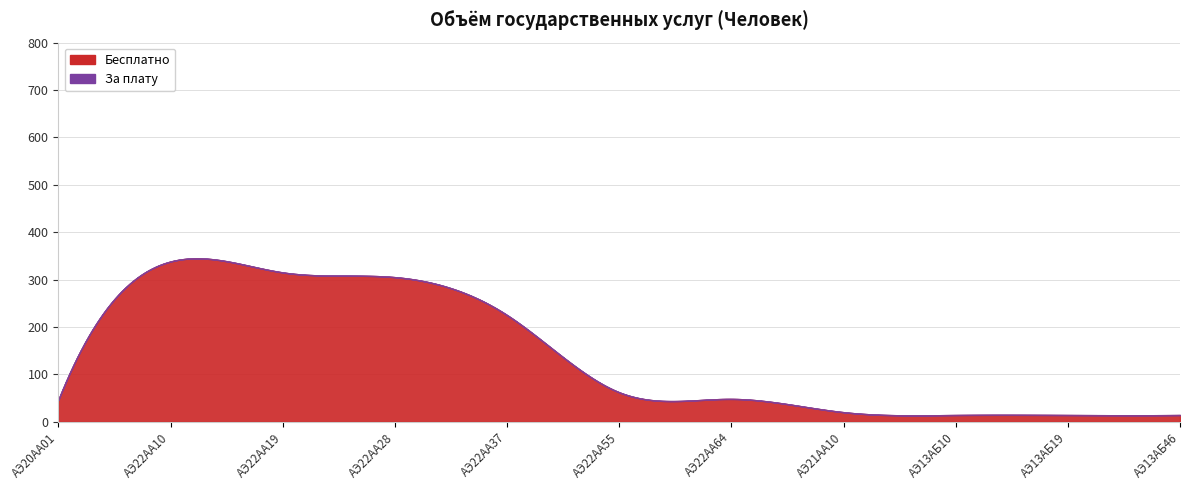

Reading left to right, what are all the values shown in this chart?

Бесплатно: 46	338	315	305	225	62	48	20	14	14	14
За плату: 0	0	0	0	0	0	0	0	0	0	0